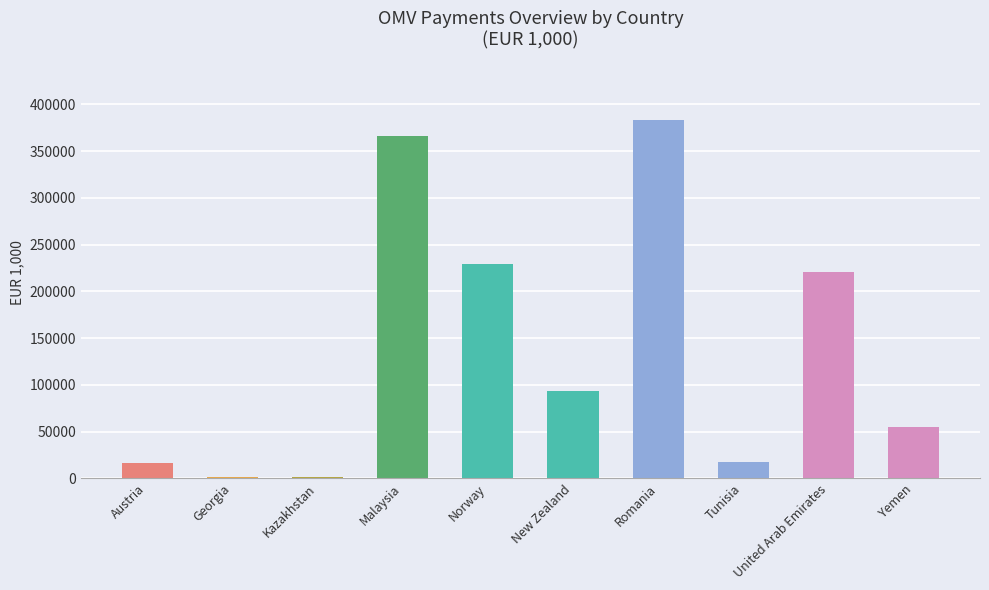

How many data points are less than 93269?

5